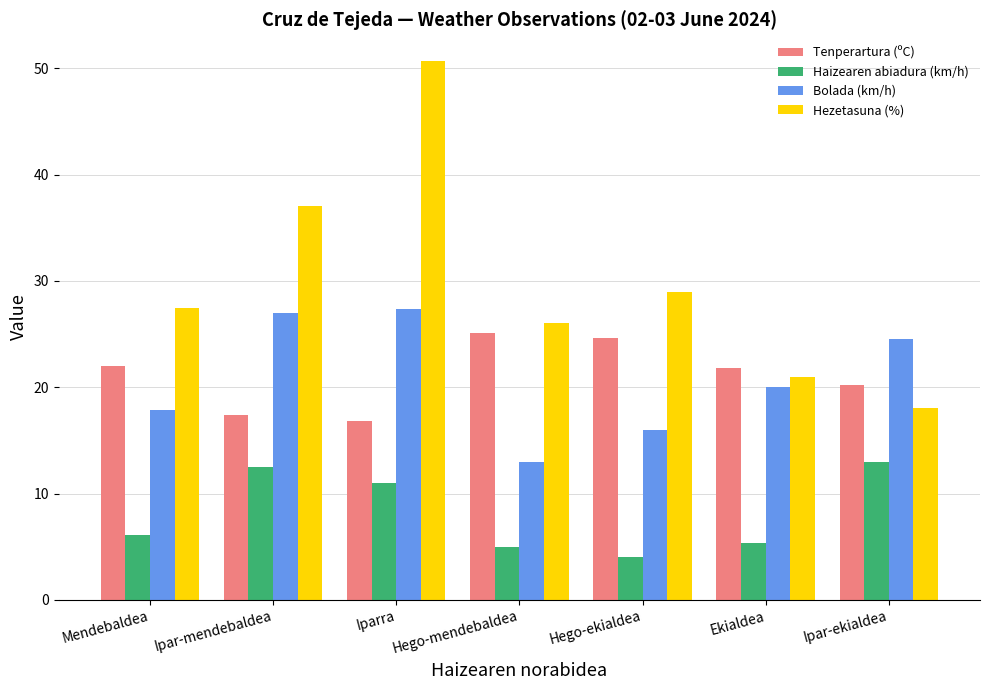

What is the difference between the maximum and minimum values in the Hezetasuna (%) series?

32.7